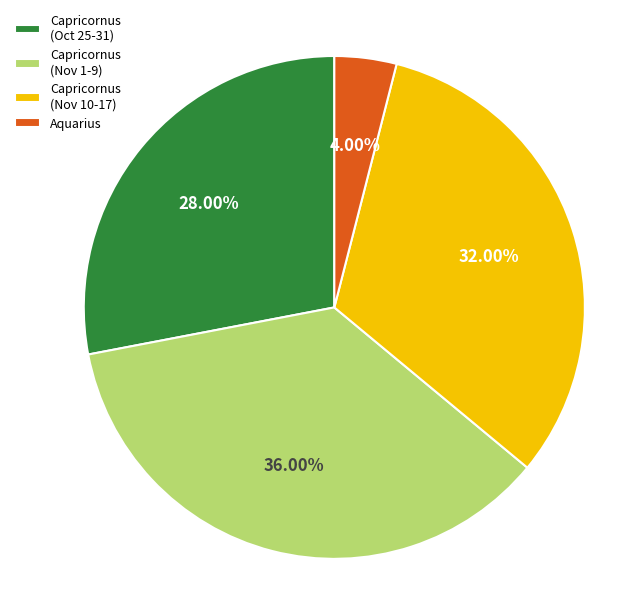

True or false: Capricornus (Nov 1-9) accounts for 36% of the total.

True